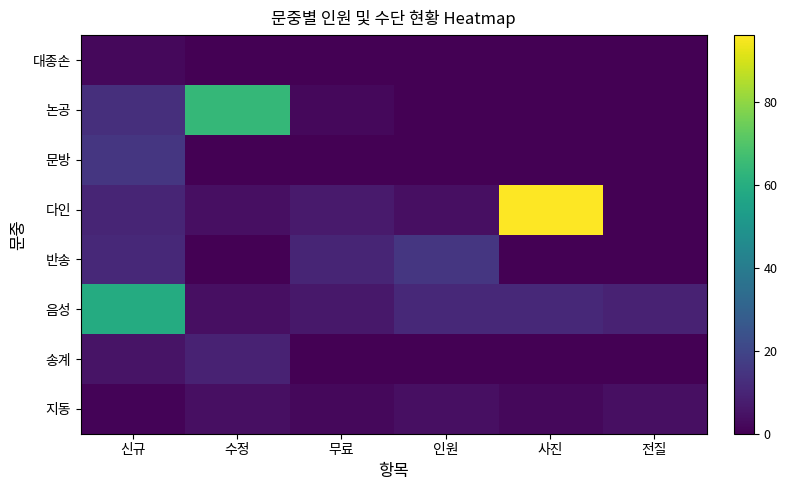

The value of 반송 at 사진 is 3. True or false?

True